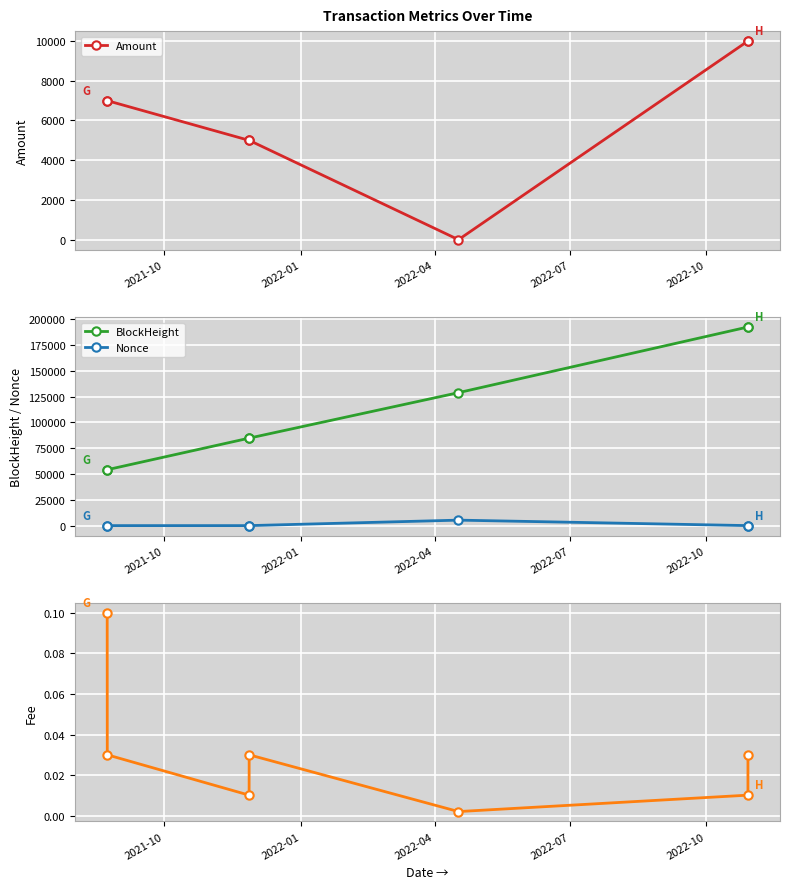

True or false: BlockHeight and Nonce cross at least once.

False